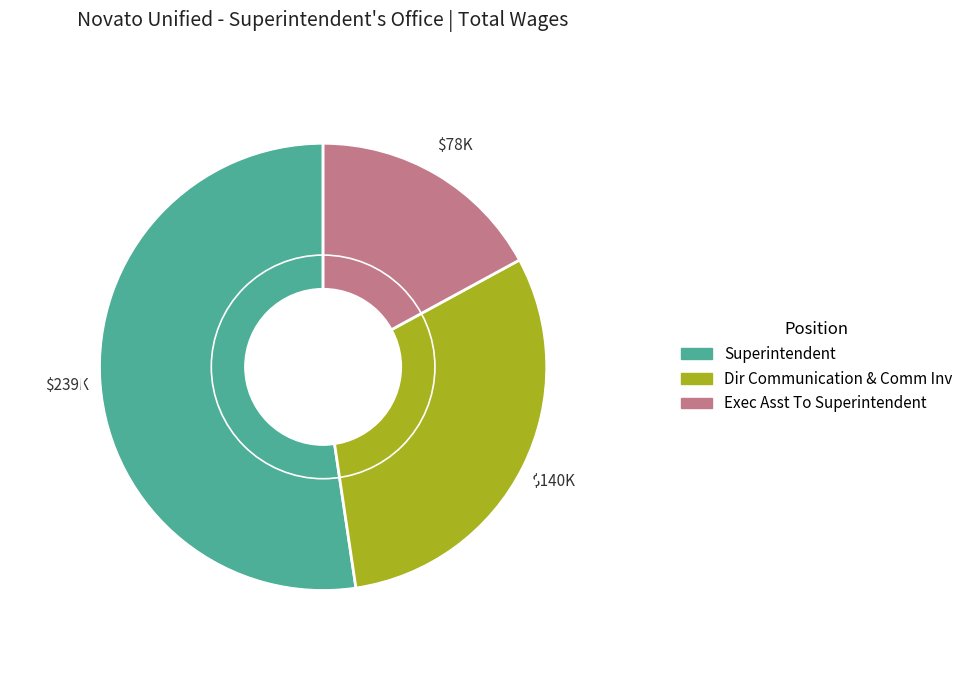

Rank the categories by value from highest to lowest.

Superintendent, Dir Communication & Comm Inv, Exec Asst To Superintendent